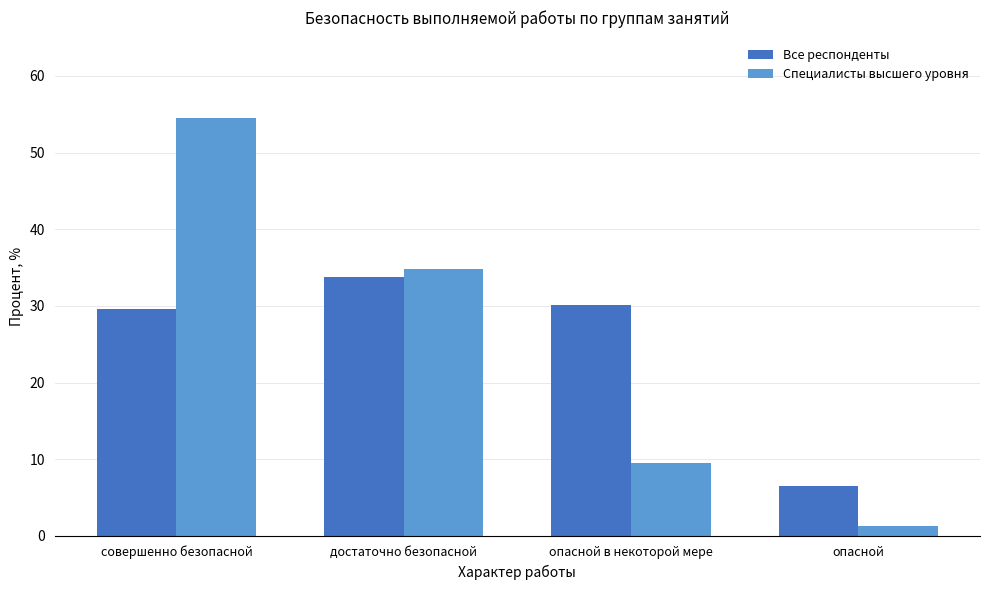

Reading right to left, what are all the values shown in this chart?

Все респонденты: опасной=6.5	опасной в некоторой мере=30.2	достаточно безопасной=33.7	совершенно безопасной=29.6
Специалисты высшего уровня: опасной=1.2	опасной в некоторой мере=9.5	достаточно безопасной=34.8	совершенно безопасной=54.5